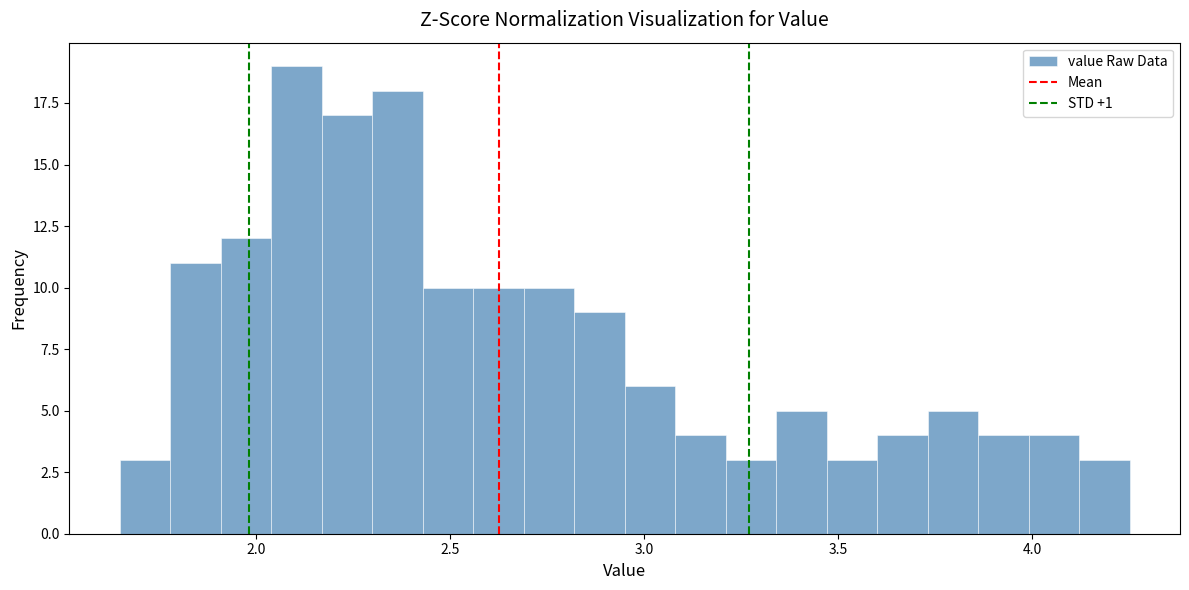

Around what value on the x-axis is the tallest bar? Give the approximate position of its centre, as read against the axis.

2.10